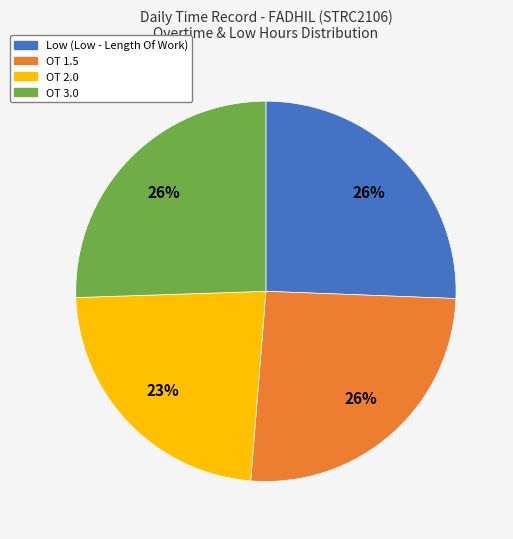

Which has a higher value, OT 2.0 or OT 3.0?

OT 3.0